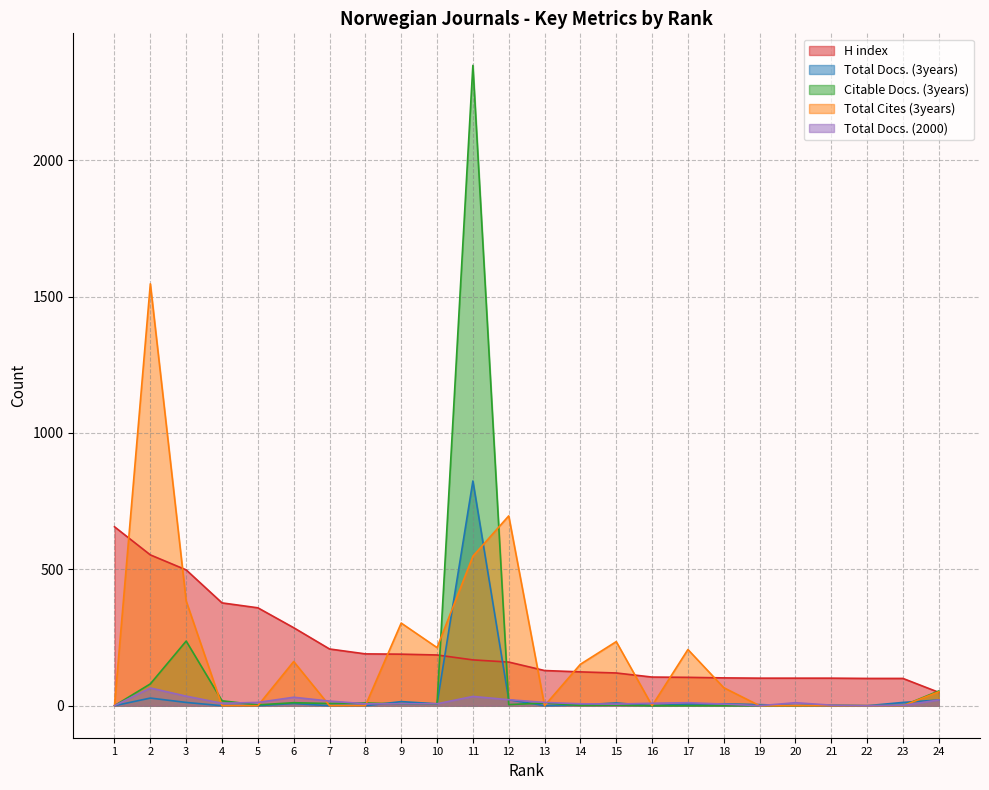

Reading left to right, transcribe all the data shown in this chart.

H index: 1=656	2=553	3=498	4=377	5=359	6=286	7=208	8=190	9=189	10=186	11=168	12=160	13=129	14=124	15=120	16=105	17=104	18=102	19=101	20=101	21=101	22=100	23=100	24=49
Total Docs. (3years): 1=0	2=28	3=12	4=0	5=0	6=8	7=0	8=0	9=15	10=7	11=824	12=22	13=0	14=3	15=10	16=0	17=6	18=7	19=4	20=0	21=0	22=0	23=12	24=21
Citable Docs. (3years): 1=0	2=80	3=237	4=18	5=3	6=11	7=8	8=10	9=6	10=6	11=2348	12=4	13=10	14=1	15=2	16=0	17=0	18=0	19=0	20=0	21=2	22=0	23=0	24=54
Total Cites (3years): 1=0	2=1547	3=384	4=0	5=0	6=162	7=0	8=0	9=303	10=213	11=548	12=696	13=0	14=152	15=235	16=0	17=206	18=66	19=0	20=0	21=0	22=0	23=0	24=51
Total Docs. (2000): 1=0	2=65	3=35	4=9	5=12	6=31	7=17	8=7	9=7	10=7	11=34	12=22	13=12	14=7	15=6	16=9	17=11	18=6	19=0	20=11	21=2	22=0	23=1	24=21